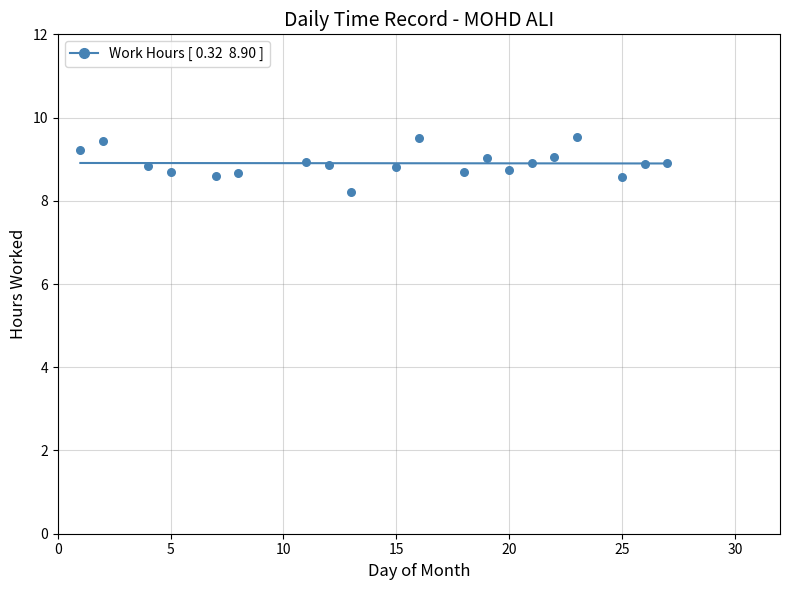

What Y value in the scatter plot is closest to 8?

8.2